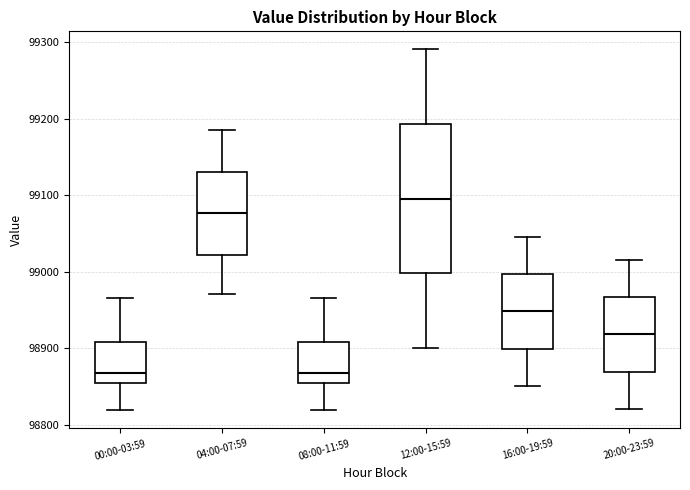

Reading left to right, read every box against the y-axis: the position of its median line, the range the box covers, and the ends of its whiskers. The values are not printed on the chart, so give them approximately, as read against the axis.

00:00-03:59: median 98870, box 98850 to 98910, whiskers 98820 to 98970
04:00-07:59: median 99080, box 99020 to 99130, whiskers 98970 to 99180
08:00-11:59: median 98870, box 98850 to 98910, whiskers 98820 to 98970
12:00-15:59: median 99100, box 99000 to 99190, whiskers 98900 to 99290
16:00-19:59: median 98950, box 98900 to 99000, whiskers 98850 to 99050
20:00-23:59: median 98920, box 98870 to 98970, whiskers 98820 to 99020